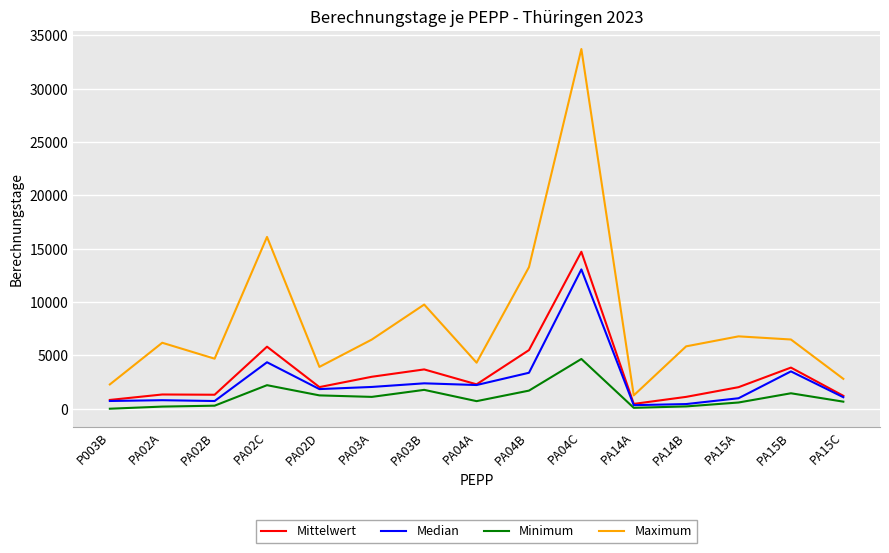

At which category is the sum across all series the highest?

PA04C